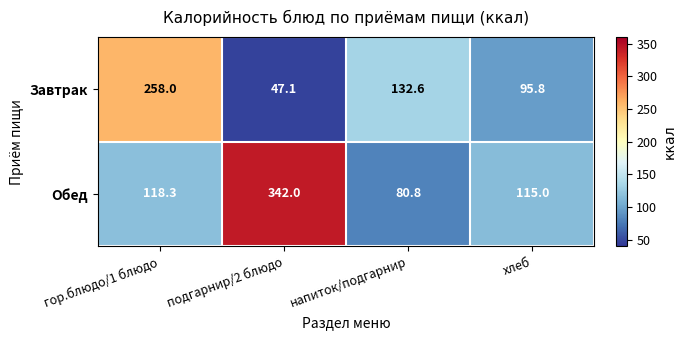

Between гор.блюдо/1 блюдо and напиток/подгарнир, which series saw the biggest shift?

Завтрак